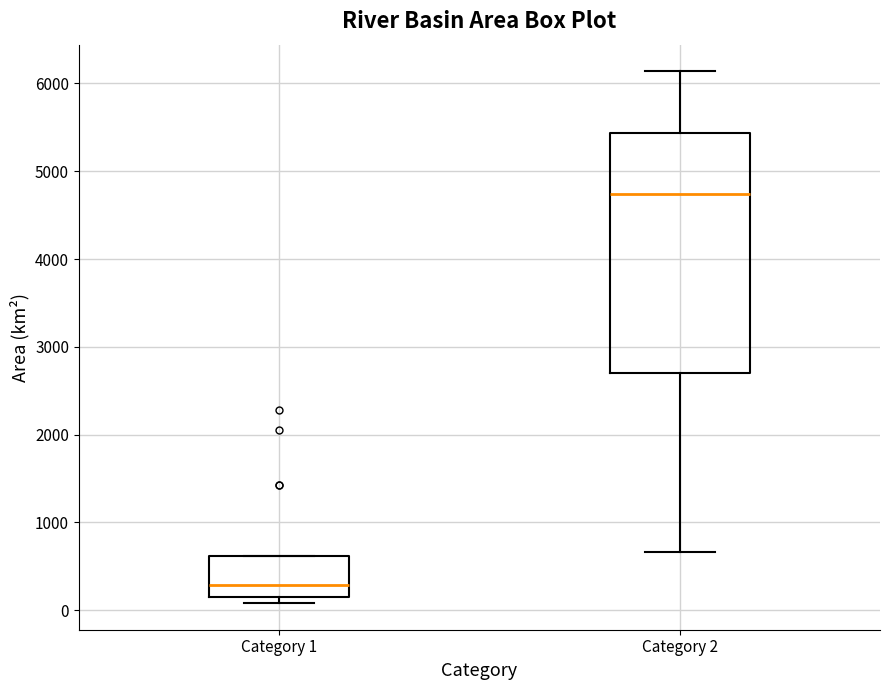

Which box has the lowest median line?

Category 1